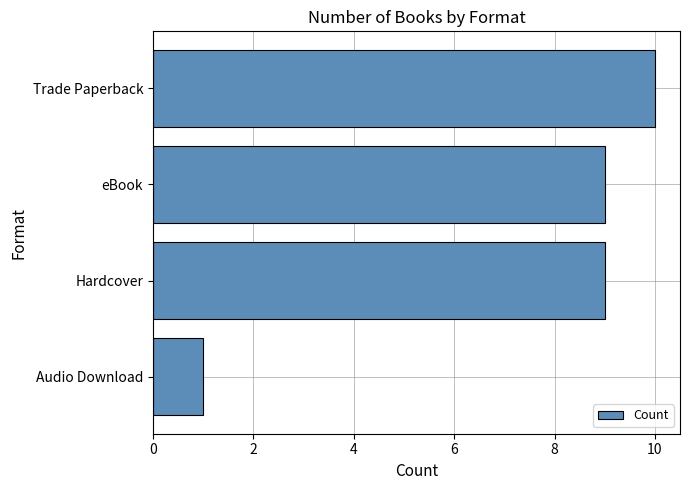

The value at Trade Paperback is 7. True or false?

False